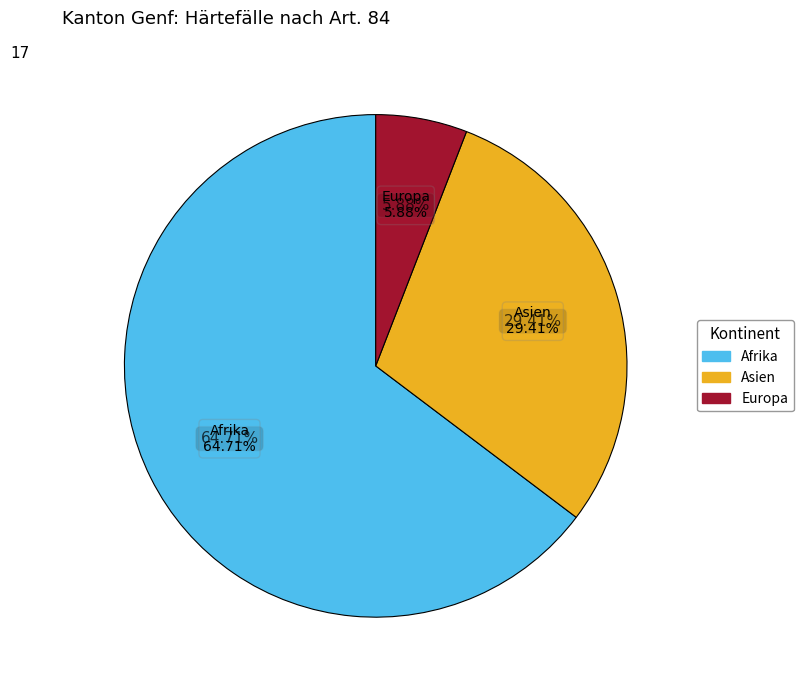

What is the change in value from Asien to Europa?

-4